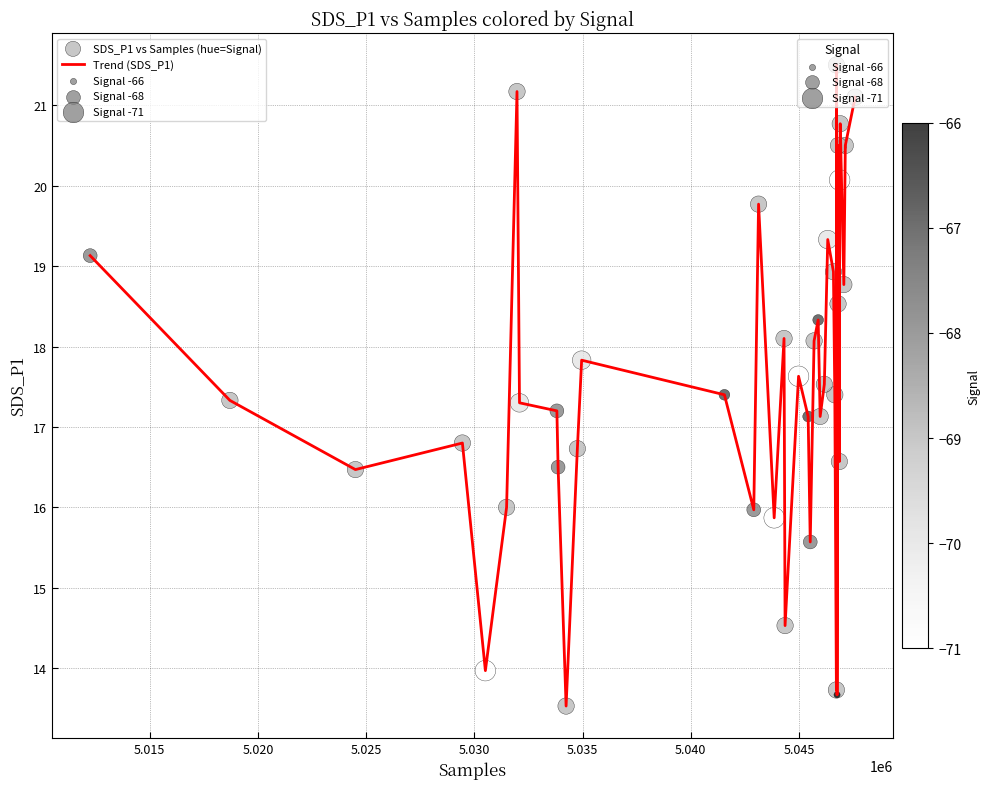

What is the smallest value displayed?

13.5